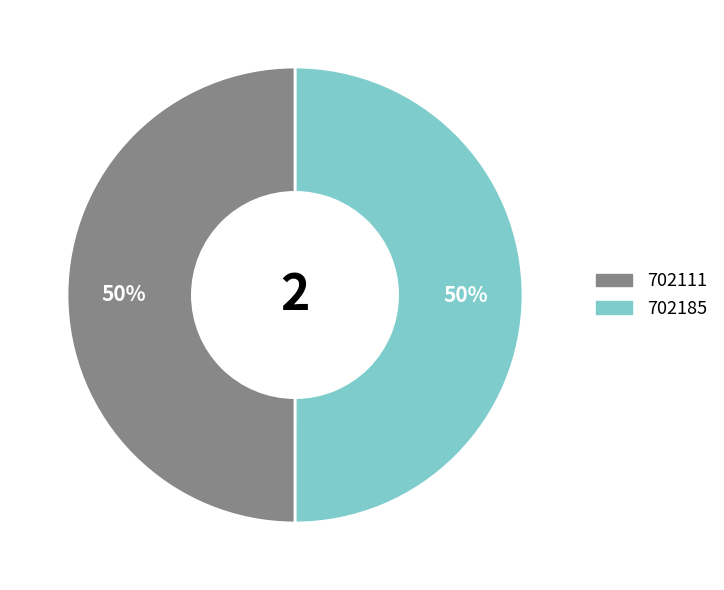

How many slices are in this pie chart?

2